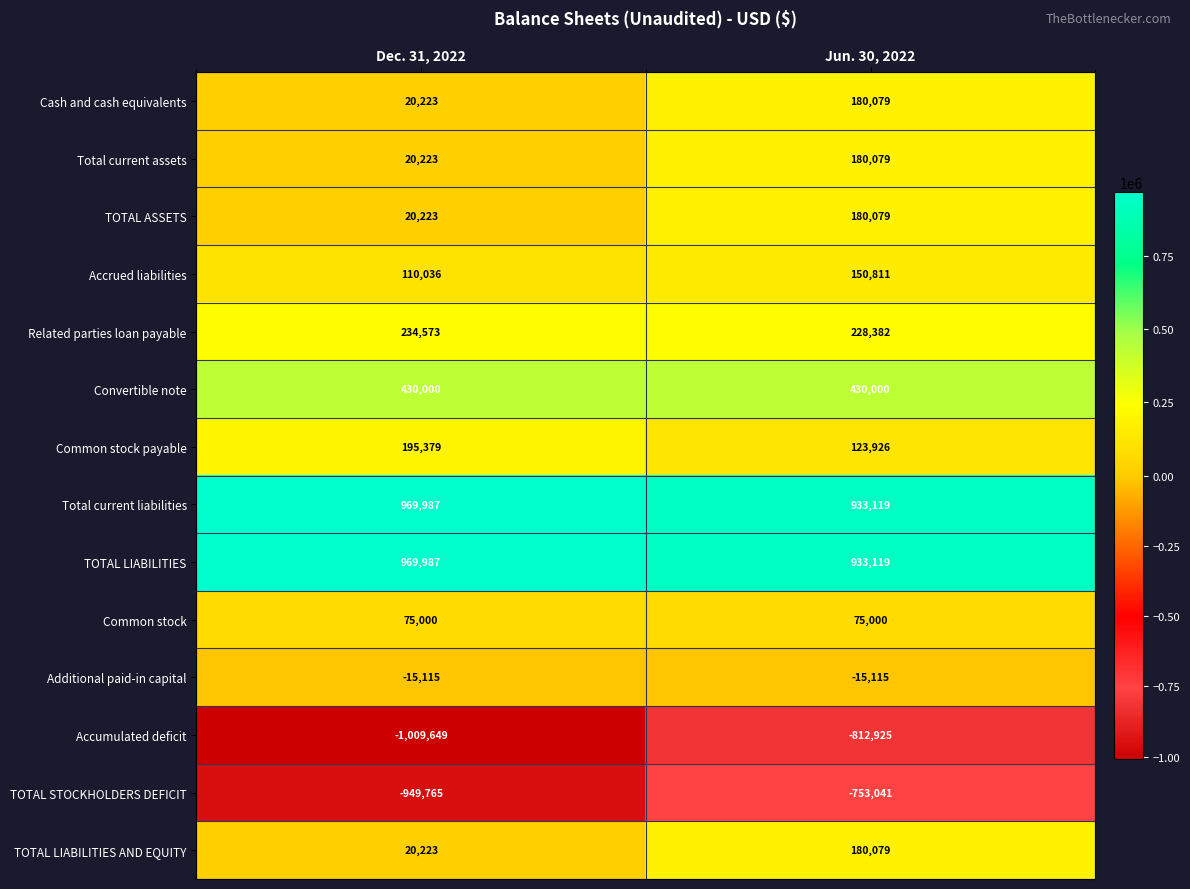

List the labels in order of Cash and cash equivalents value, largest first.

Jun. 30, 2022, Dec. 31, 2022